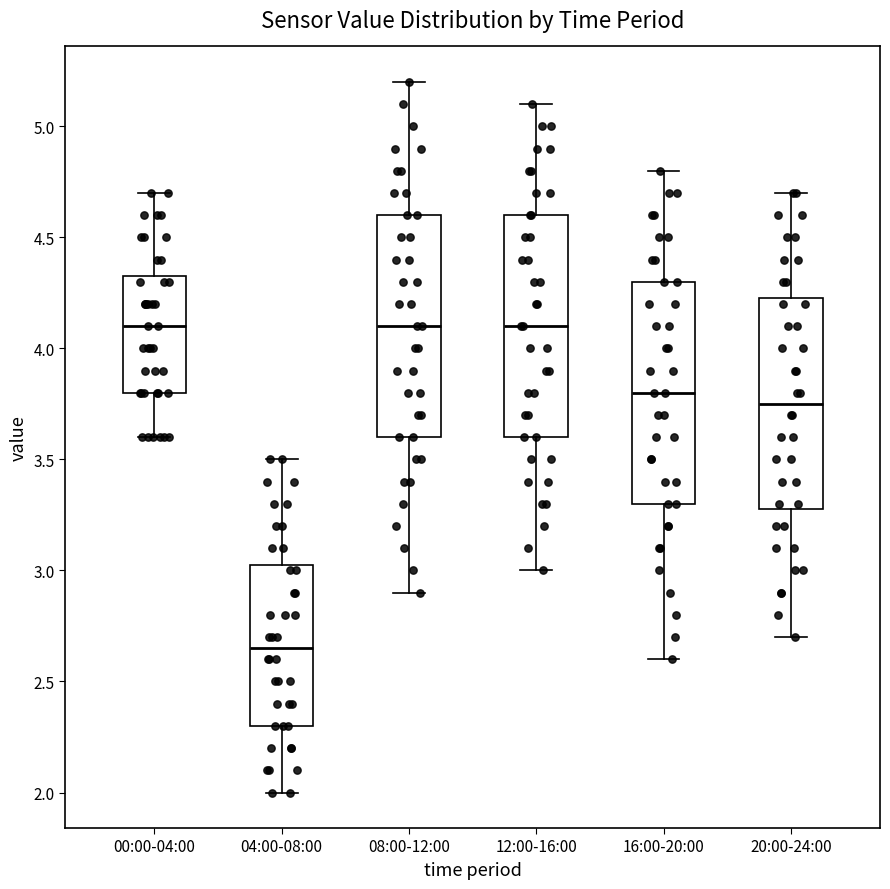

Reading left to right, transcribe this box plot: for each box, give where its median line is, the range the box spans, and where its two whiskers end, as read against the y-axis. The values are not printed on the chart, so give them approximately, as read against the axis.

00:00-04:00: median 4.10, box 3.80 to 4.35, whiskers 3.60 to 4.70
04:00-08:00: median 2.65, box 2.30 to 3.05, whiskers 2.00 to 3.50
08:00-12:00: median 4.10, box 3.60 to 4.60, whiskers 2.90 to 5.20
12:00-16:00: median 4.10, box 3.60 to 4.60, whiskers 3.00 to 5.10
16:00-20:00: median 3.80, box 3.30 to 4.30, whiskers 2.60 to 4.80
20:00-24:00: median 3.75, box 3.30 to 4.25, whiskers 2.70 to 4.70